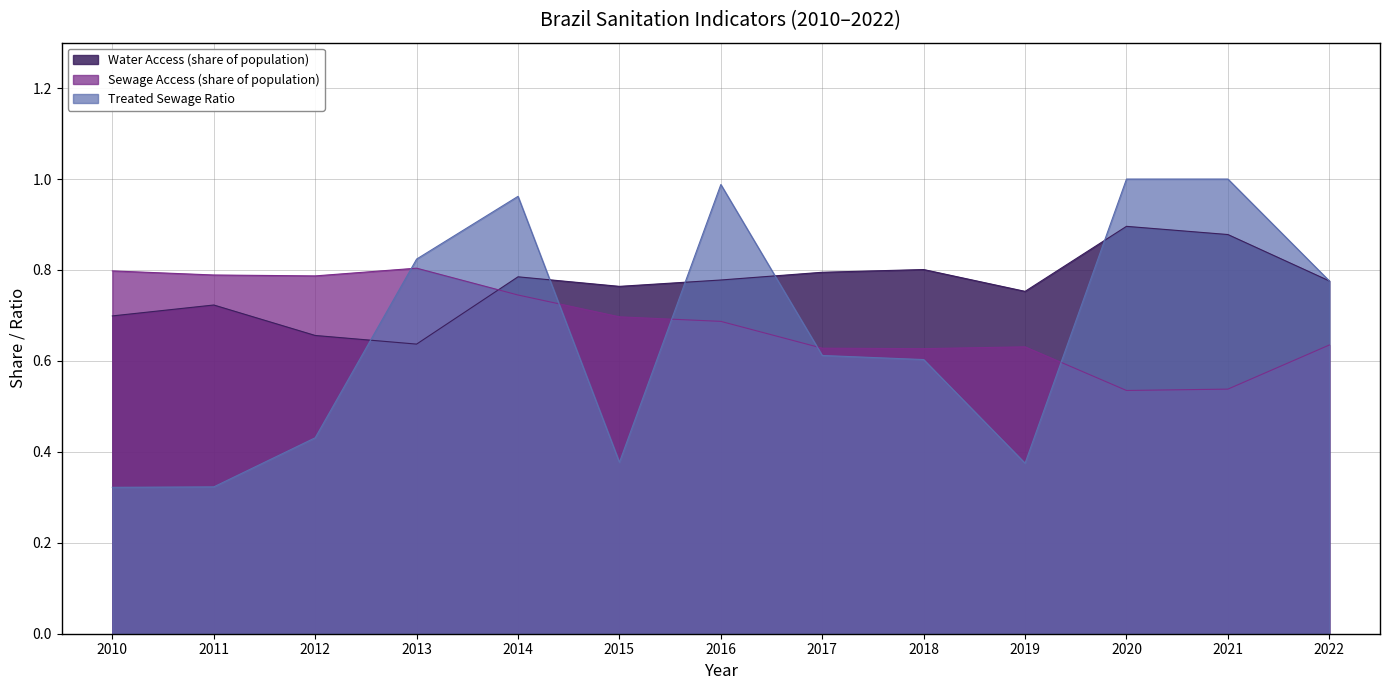

What is the sum of the Sewage Access (share of population) values at 2019 and 2015?

1.3